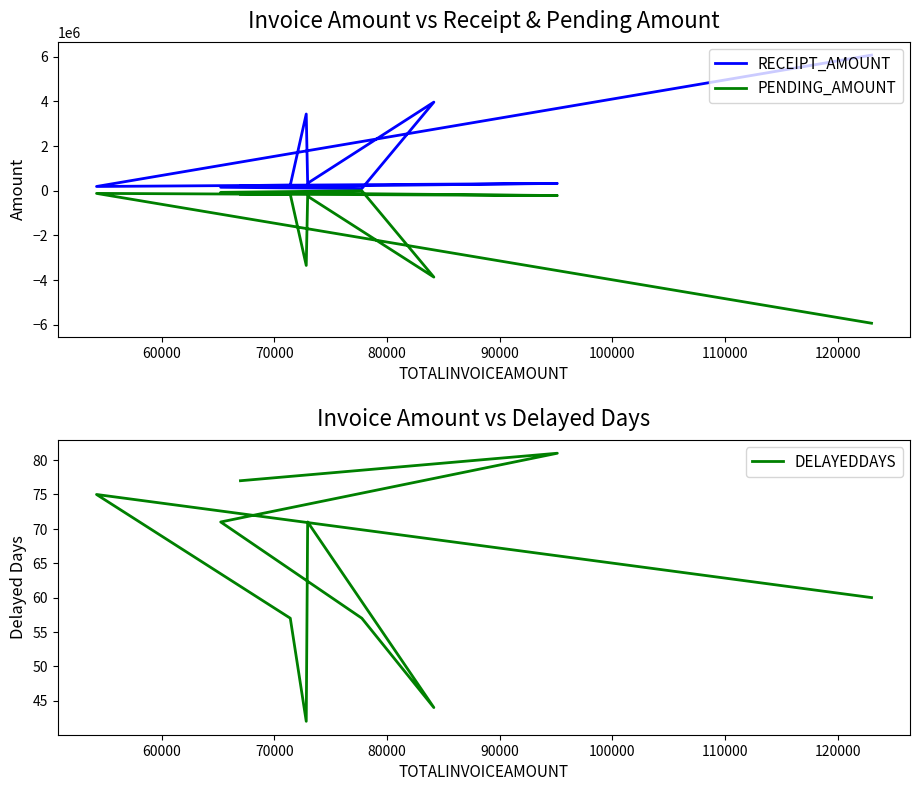

What is the minimum value shown in the chart?

-5938957